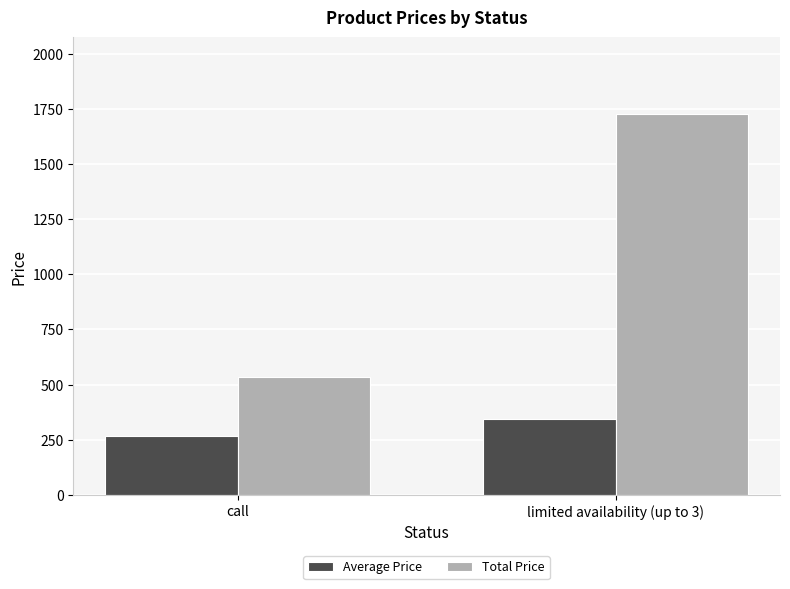

What is the difference between the maximum and minimum values in the Total Price series?

1195.6